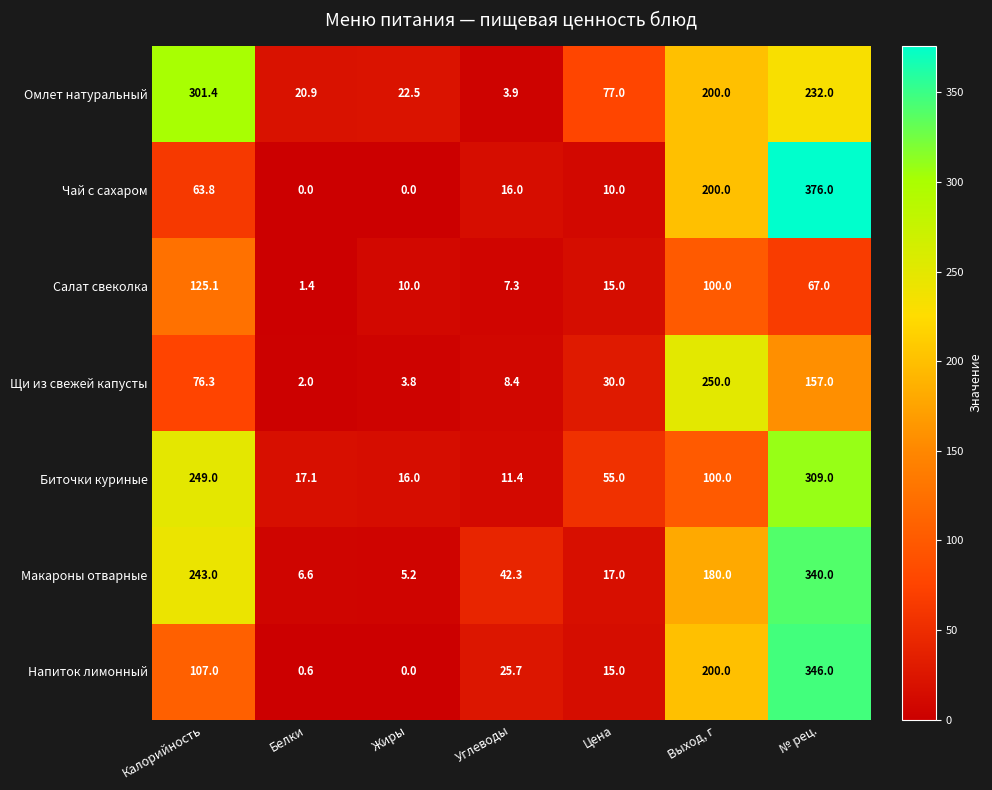

What is the total value across all series at Белки?

48.6